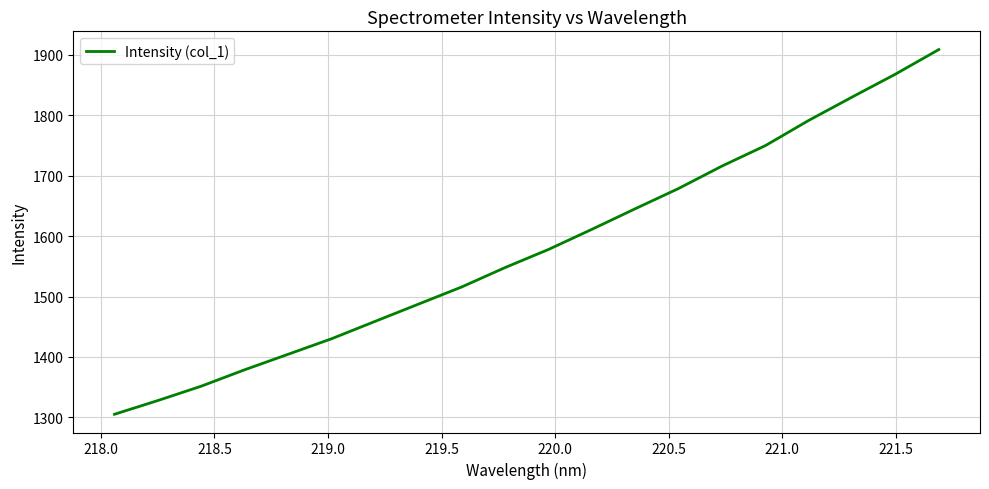

What is the maximum value shown in the chart?

1908.4